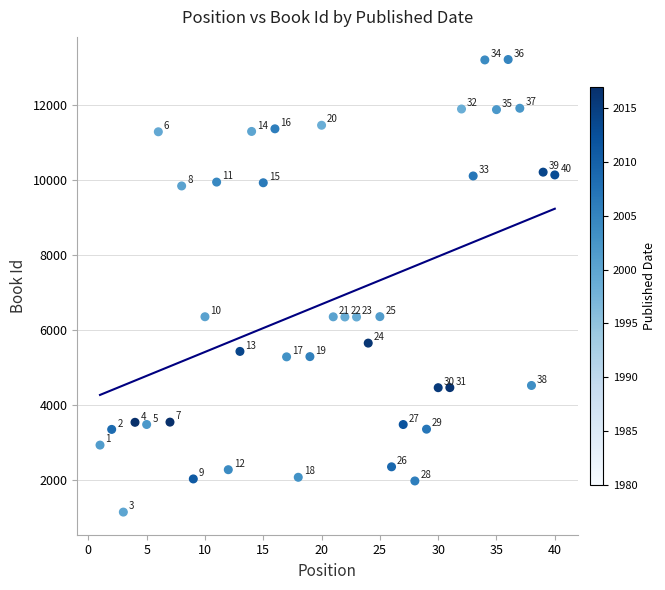

What Y value in the scatter plot is closest to 7173?

6352